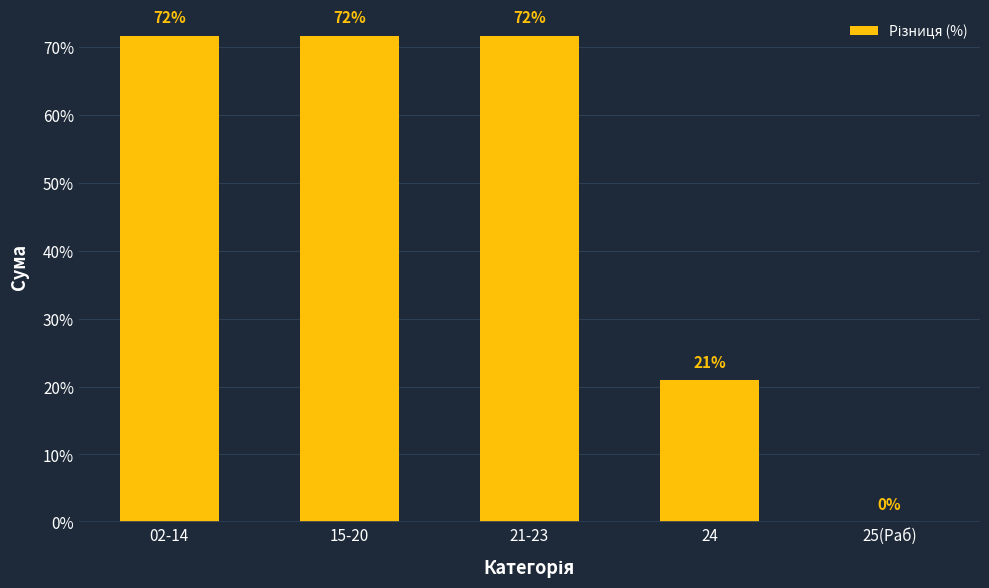

True or false: the data shows 71.7 at 02-14.

True